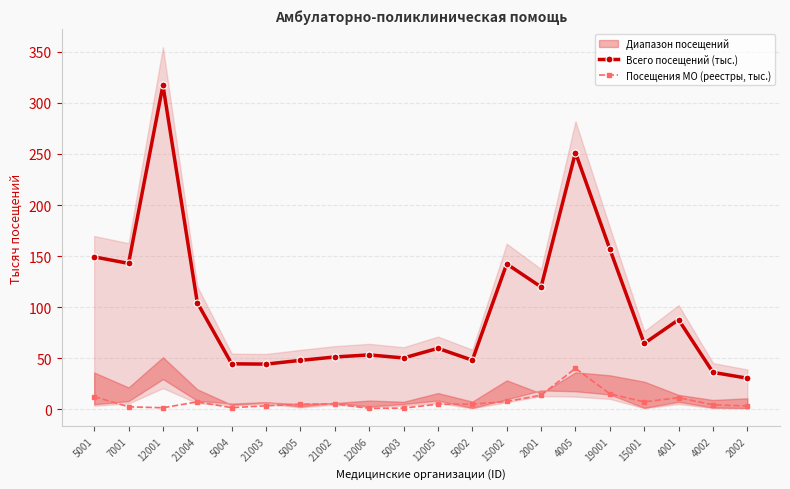

Read the Всего посещений (тыс.) value at 15002.

142.3